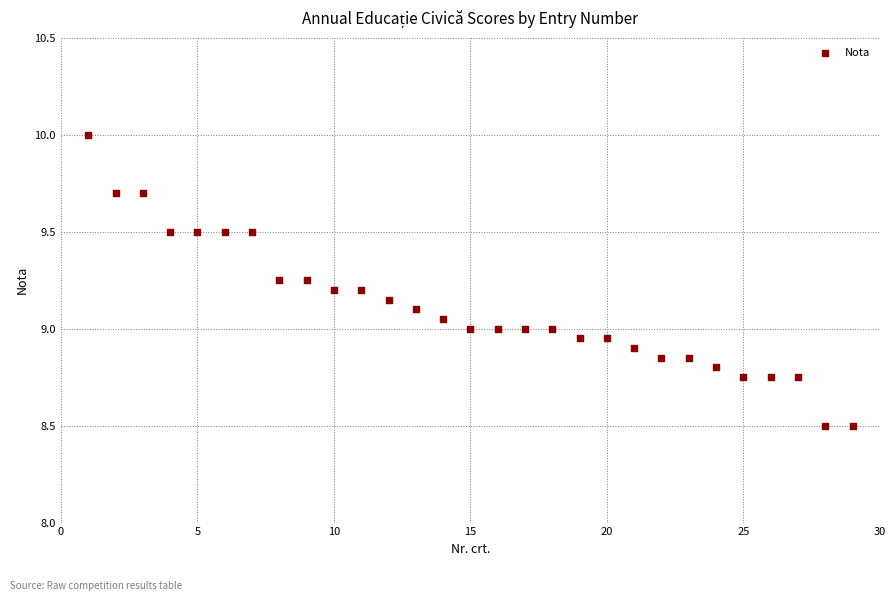

What is the range of X values (max minus min)?

28.0